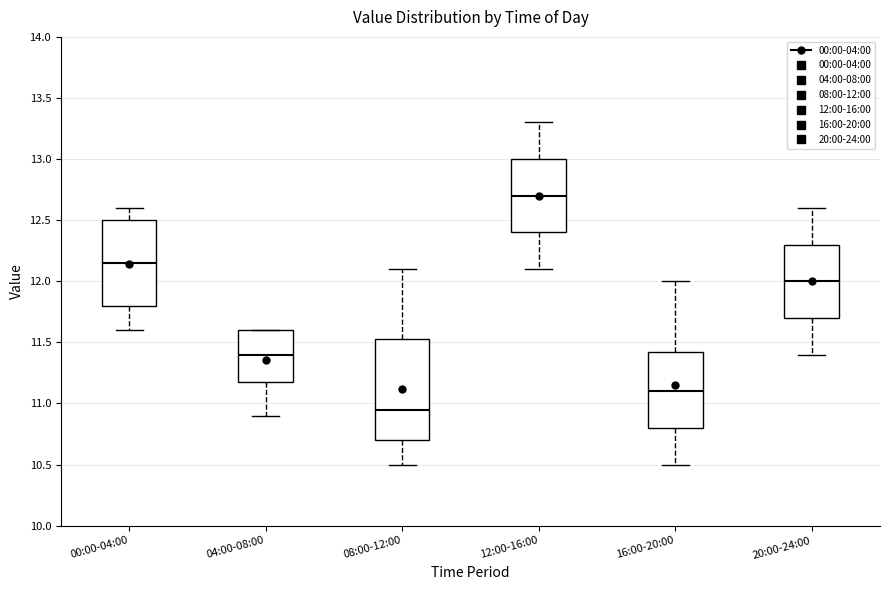

Where does the median line of the box for 00:00-04:00 sit on the y-axis? The values are not printed on the chart, so give them approximately, as read against the axis.

12.15